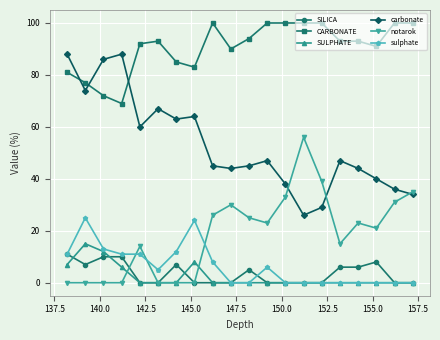

What is the value of the SULPHATE point at the 2nd from the left?

15